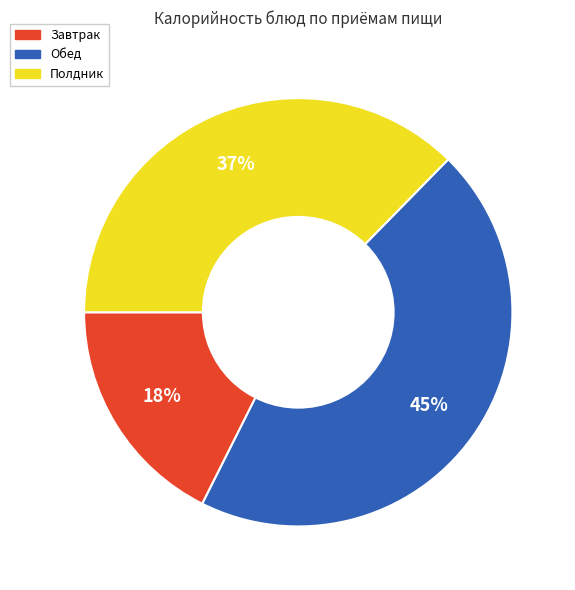

Is there any slice that represents more than half of the pie?

No